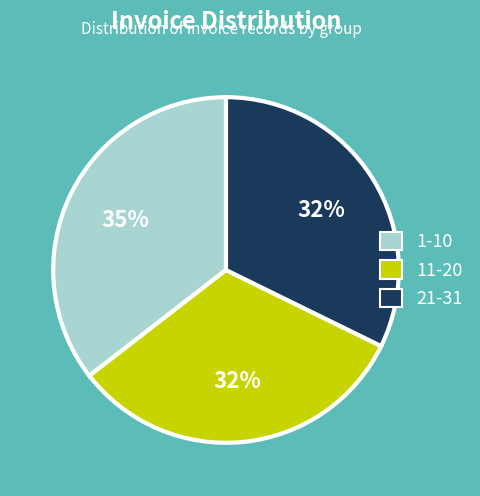

Which category has the biggest portion of the pie?

1-10